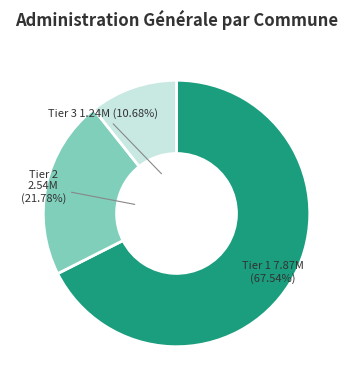

Is there a majority slice in this chart?

Yes